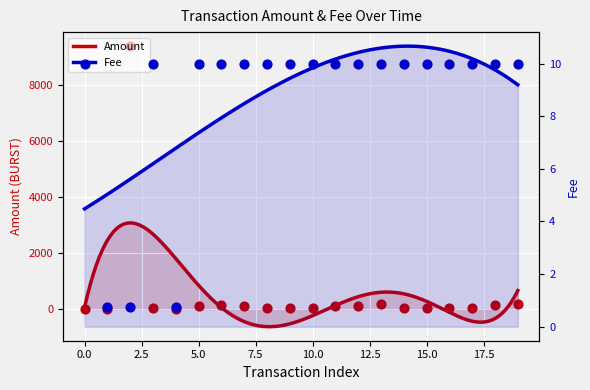

Which series contains the lowest Y value?

Amount